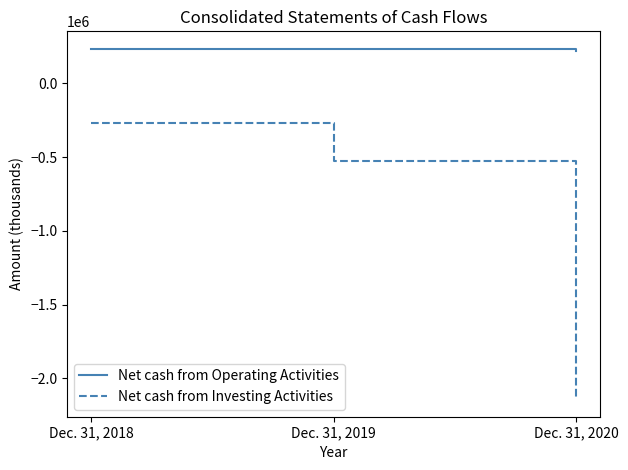

What is the total value across all series at Dec. 31, 2020?

-1921632